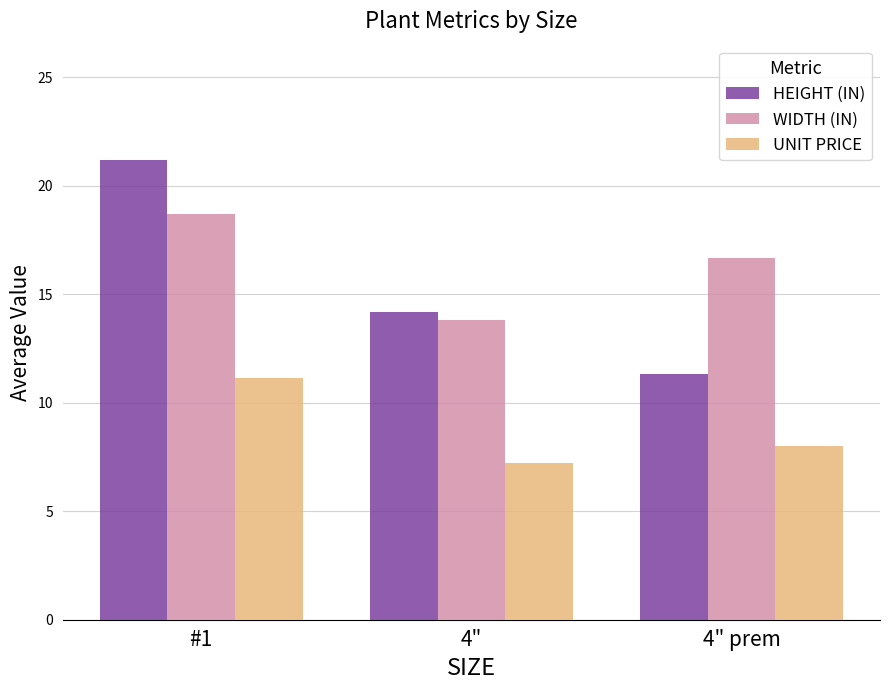

Reading right to left, what are all the values shown in this chart?

HEIGHT (IN): 4" prem=11.3	4"=14.2	#1=21.2
WIDTH (IN): 4" prem=16.7	4"=13.8	#1=18.7
UNIT PRICE: 4" prem=8.0	4"=7.2	#1=11.1